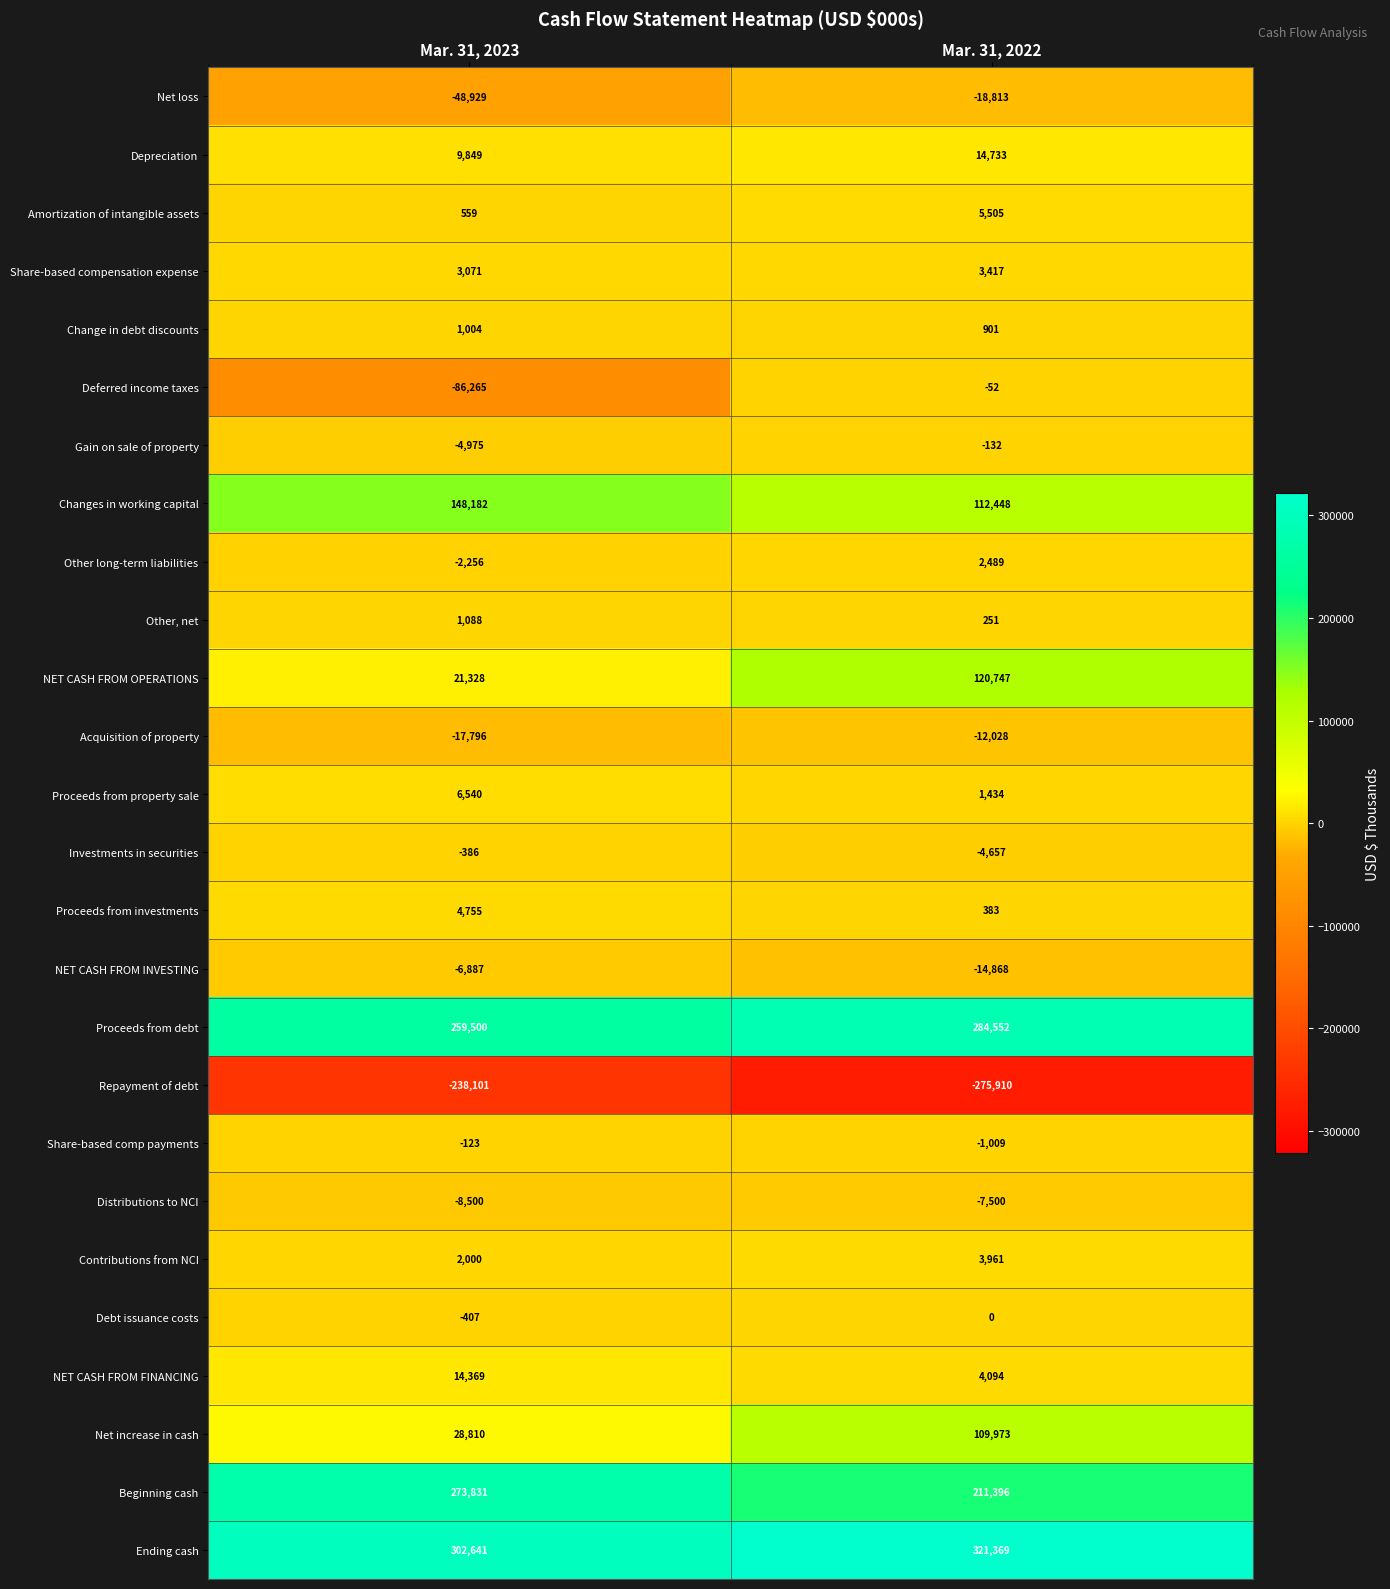

Rank the series by their maximum value, from lowest to highest.

Repayment of debt, Net loss, Acquisition of property, Distributions to NCI, NET CASH FROM INVESTING, Investments in securities, Gain on sale of property, Share-based comp payments, Deferred income taxes, Debt issuance costs, Change in debt discounts, Other, net, Other long-term liabilities, Share-based compensation expense, Contributions from NCI, Proceeds from investments, Amortization of intangible assets, Proceeds from property sale, NET CASH FROM FINANCING, Depreciation, Net increase in cash, NET CASH FROM OPERATIONS, Changes in working capital, Beginning cash, Proceeds from debt, Ending cash